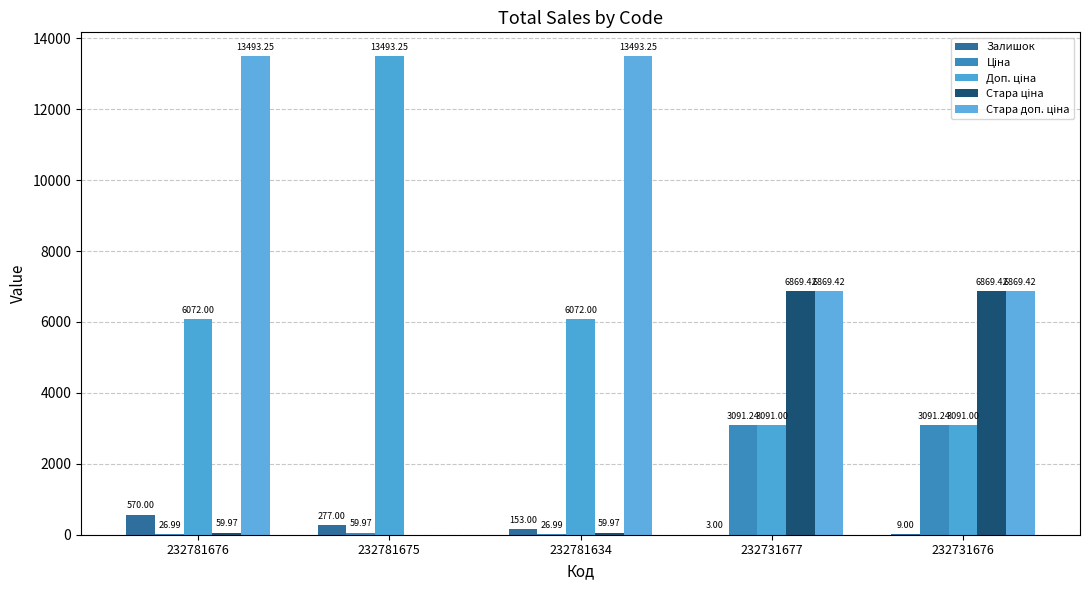

What value does the Стара ціна series have at 232781634?

60.0